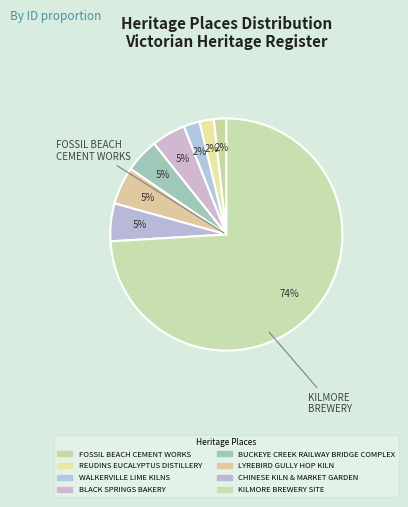

Combined, do BUCKEYE CREEK RAILWAY BRIDGE COMPLEX and BLACK SPRINGS BAKERY account for over 50%?

No